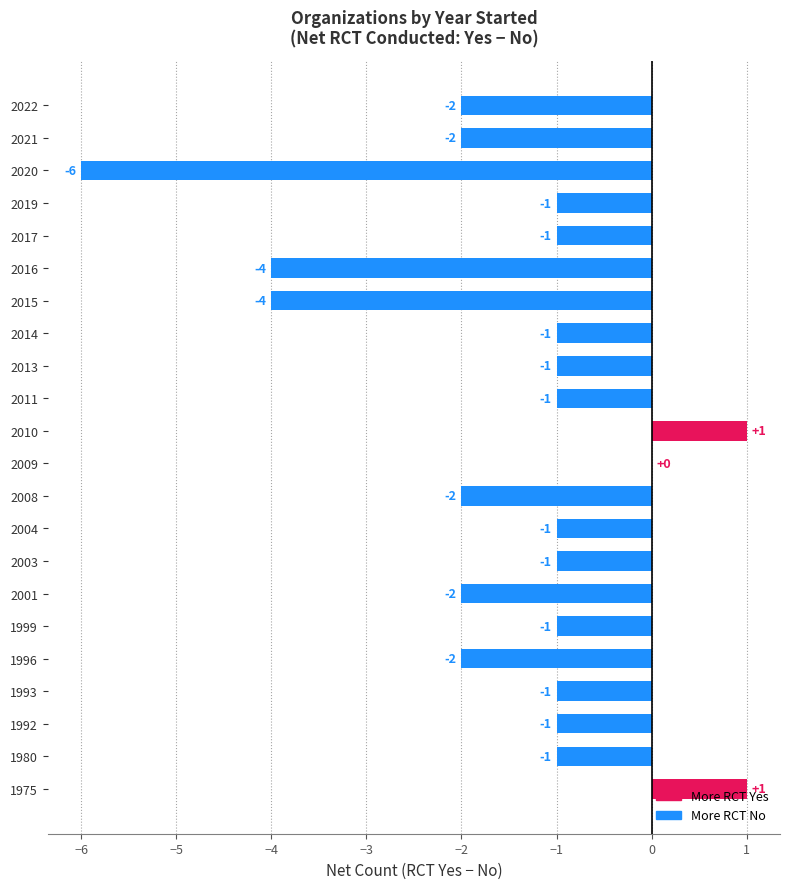

True or false: the data shows -2 at 2021.

True